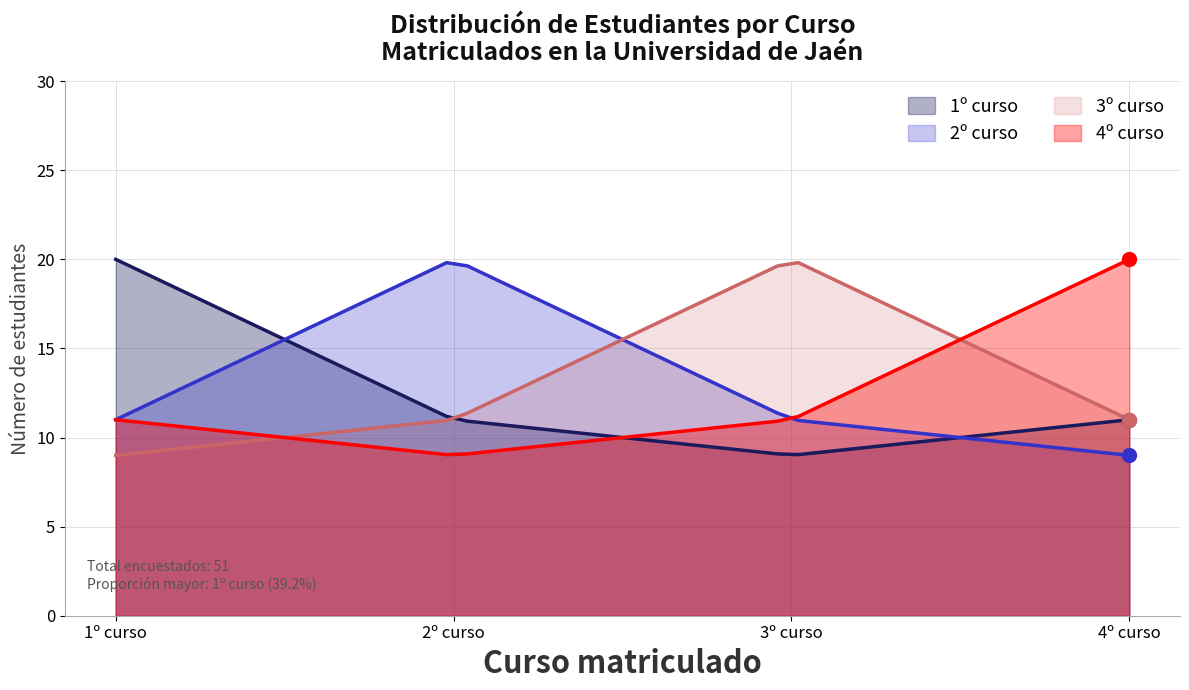

Where is the first local minimum for 4º curso?

2º curso